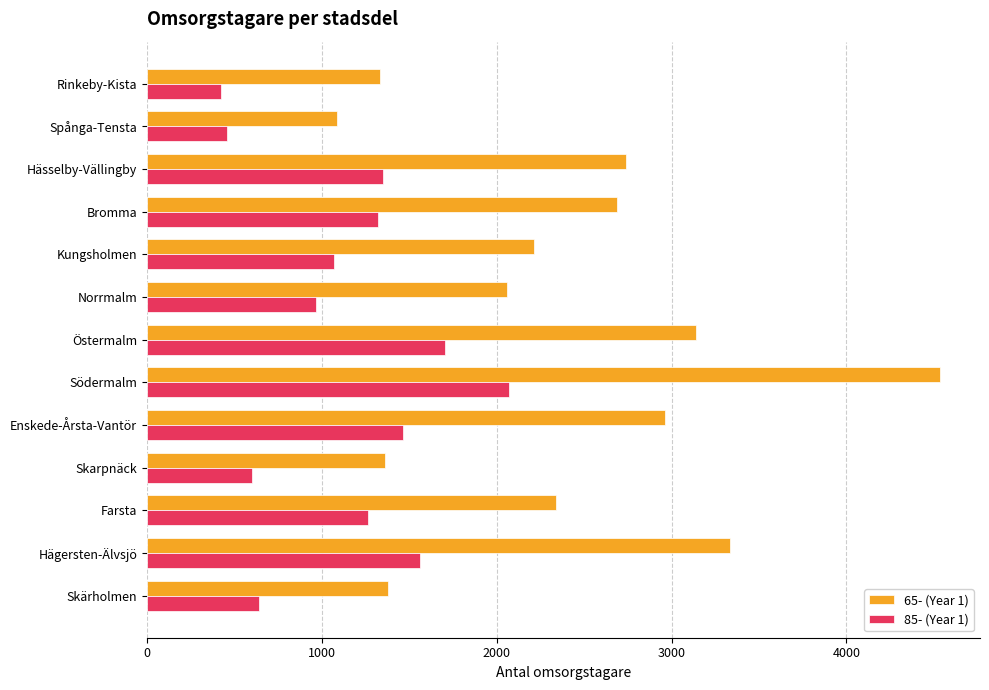

At which label does 65- (Year 1) reach its peak?

Södermalm